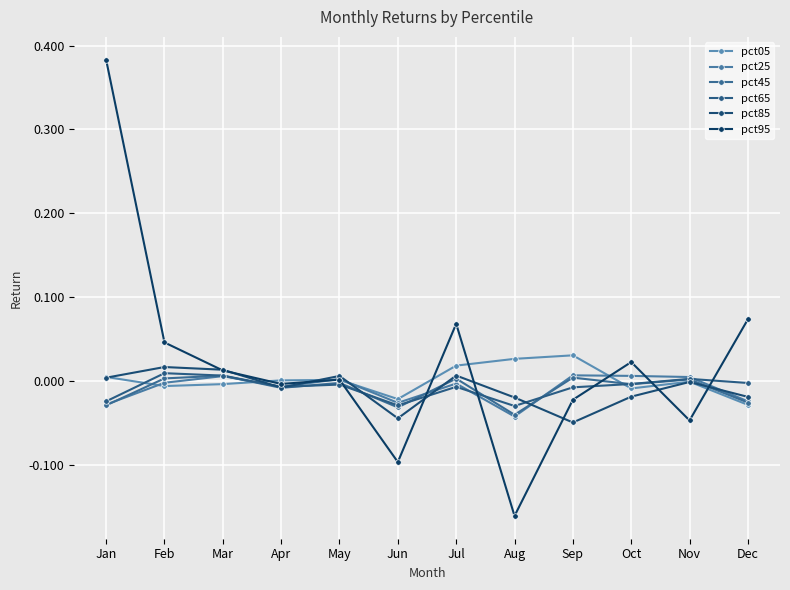

Which series ends up on top after the final intersection of pct25 and pct85?

pct85